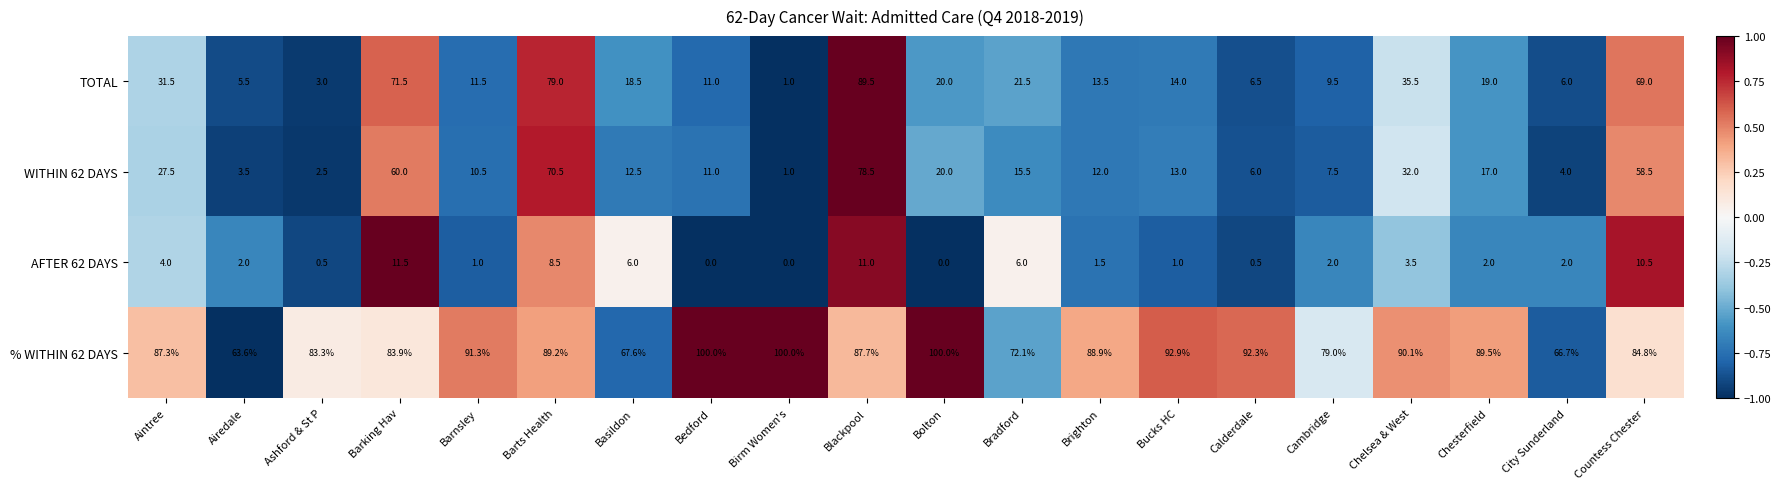

The value of WITHIN 62 DAYS at Bedford is 15.1. True or false?

False